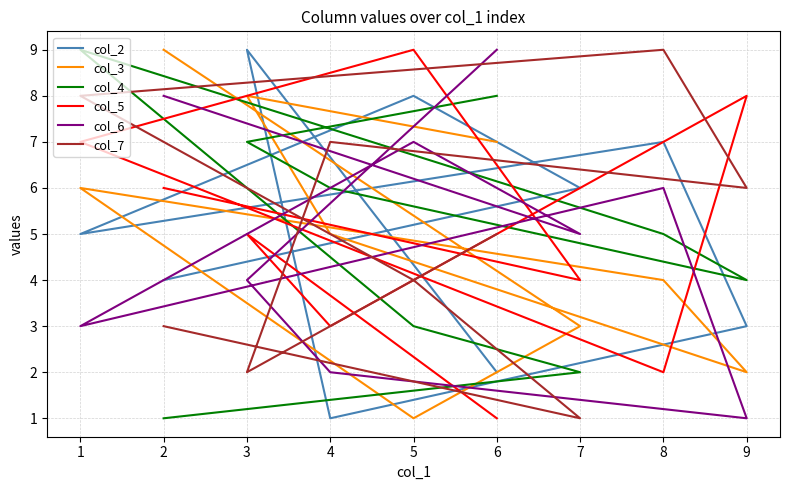

Between 0 and 5, which series saw the biggest shift?

col_5